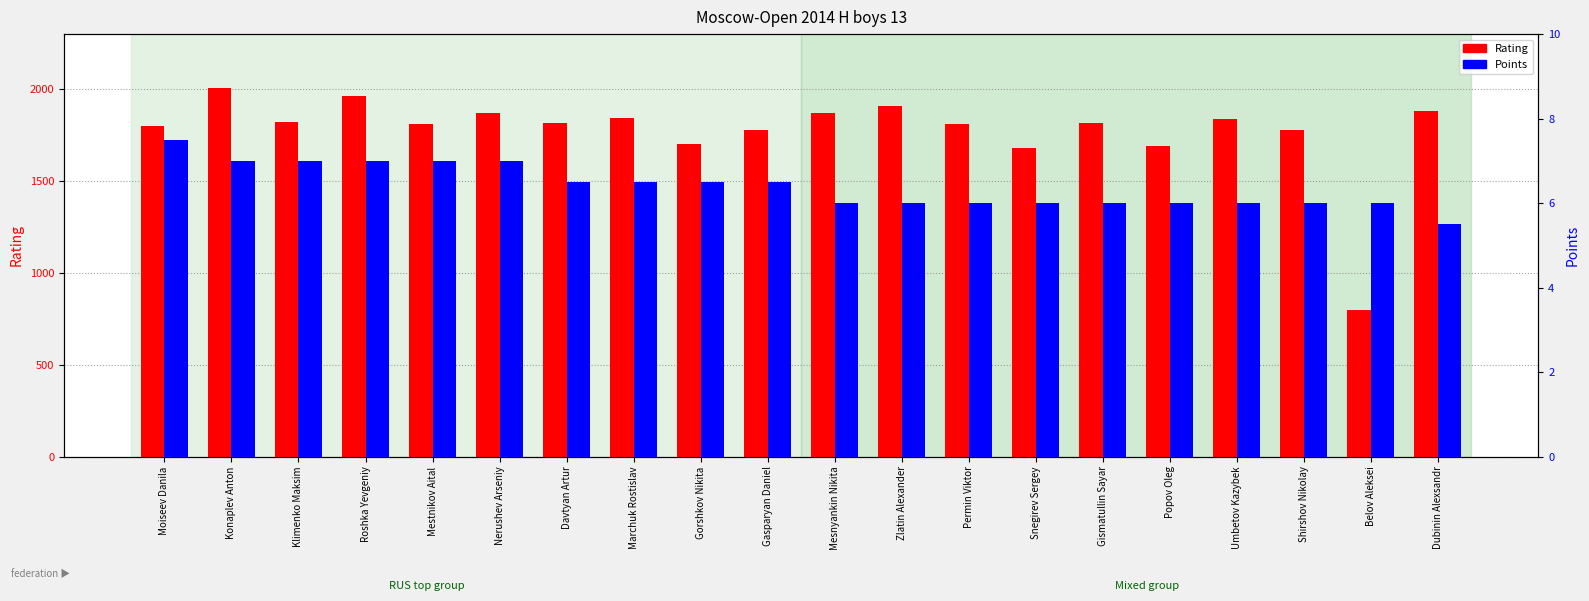

Reading right to left, extract all data points from this chart.

Rating: 1879.0	800.0	1776.0	1836.0	1692.0	1817.0	1680.0	1811.0	1907.0	1871.0	1776.0	1704.0	1845.0	1816.0	1872.0	1810.0	1961.0	1819.0	2008.0	1799.0
Points: 5.5	6.0	6.0	6.0	6.0	6.0	6.0	6.0	6.0	6.0	6.5	6.5	6.5	6.5	7.0	7.0	7.0	7.0	7.0	7.5